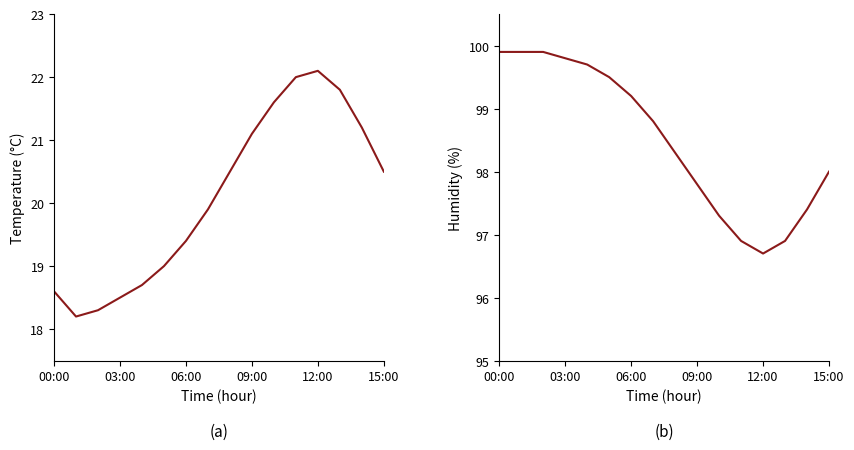

Count the number of categories in the chart.

16